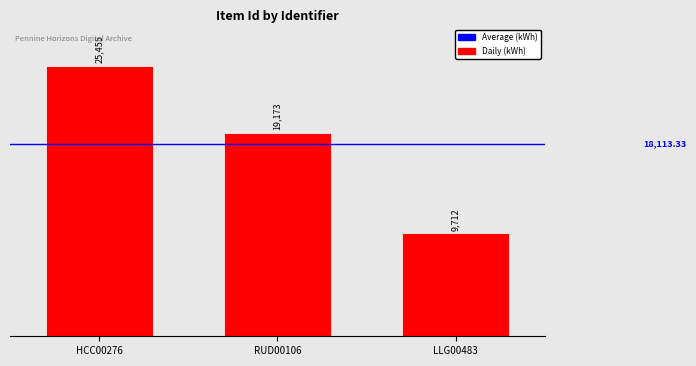

Reading right to left, list all the values displayed in this chart.

LLG00483=9712	RUD00106=19173	HCC00276=25455